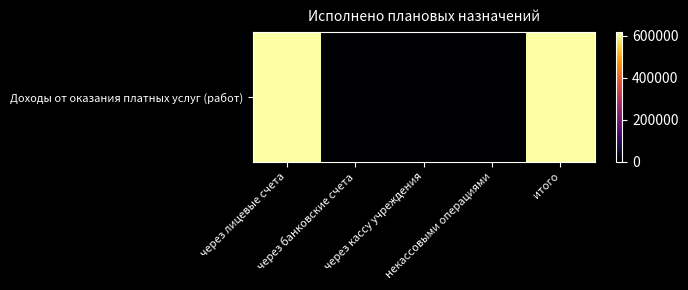

True or false: the data shows -294322.0 at через кассу учреждения.

False